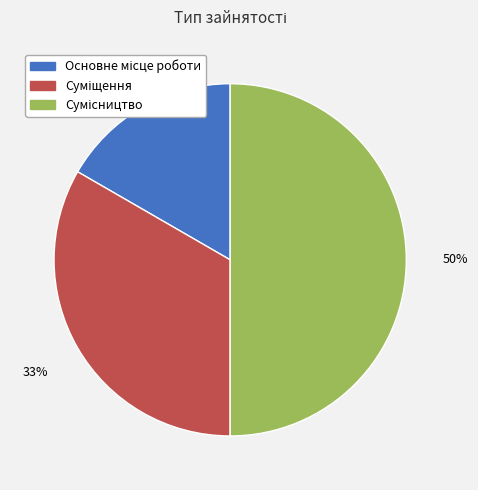

To the nearest percent, what is the average slice percentage?

33%